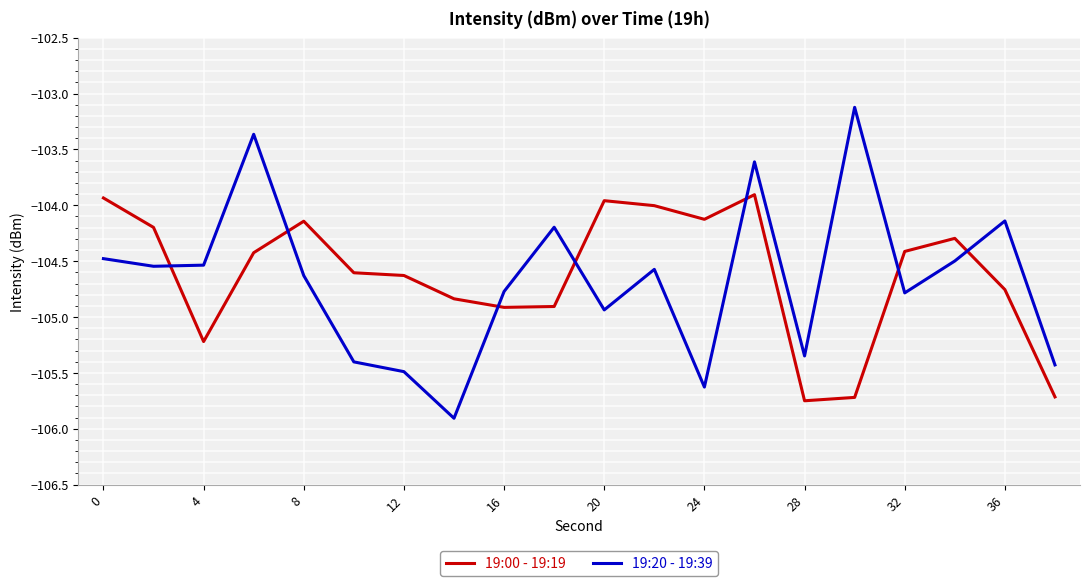

How many times do 19:00 - 19:19 and 19:20 - 19:39 cross each other?

7